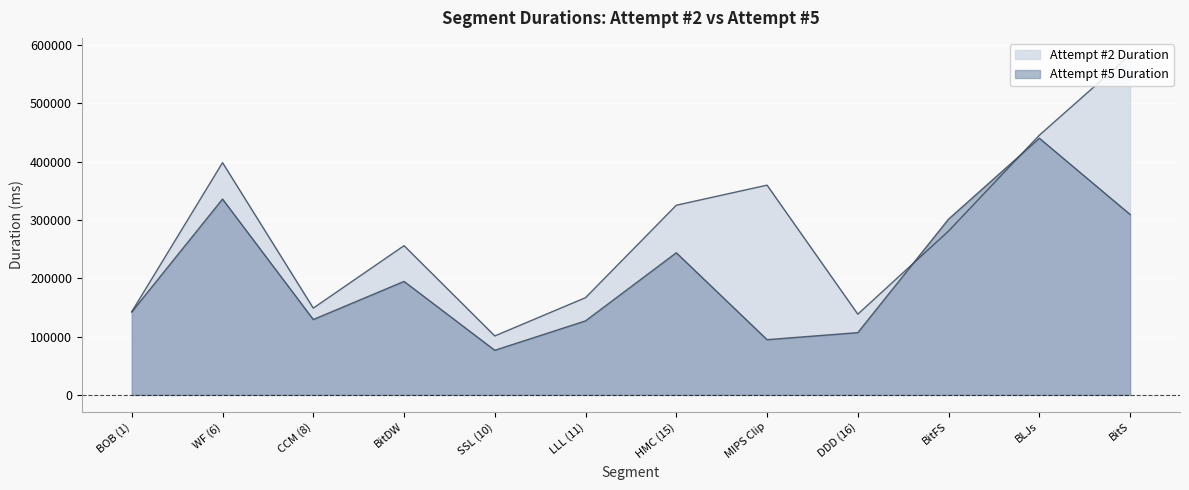

Where do Attempt #5 Duration and Attempt #2 Duration first cross each other?

DDD (16) and BitFS